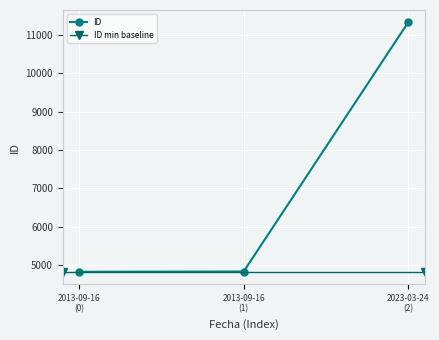

What is the value of the ID point at the 1st from the left?

4834